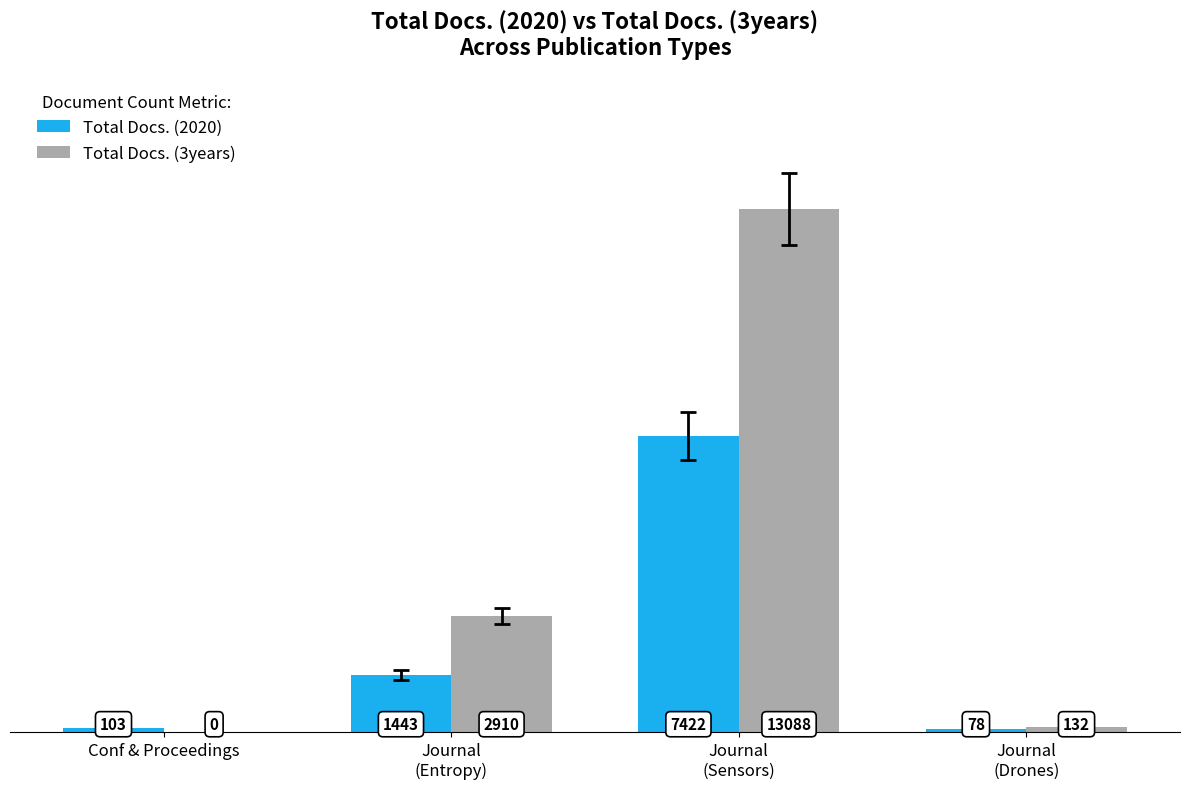

Reading left to right, extract all data points from this chart.

Total Docs. (2020): Conf & Proceedings=103	Journal
(Entropy)=1443	Journal
(Sensors)=7422	Journal
(Drones)=78
Total Docs. (3years): Conf & Proceedings=0	Journal
(Entropy)=2910	Journal
(Sensors)=13088	Journal
(Drones)=132